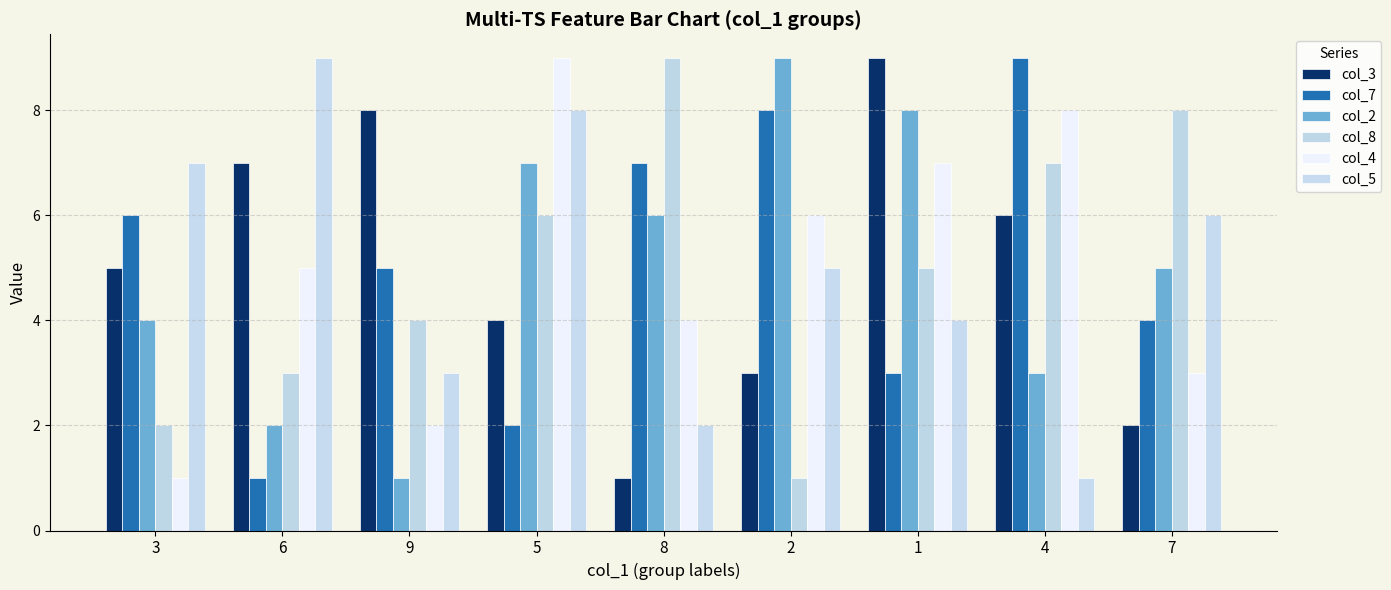

The col_7 series shows 5 at 9. True or false?

True